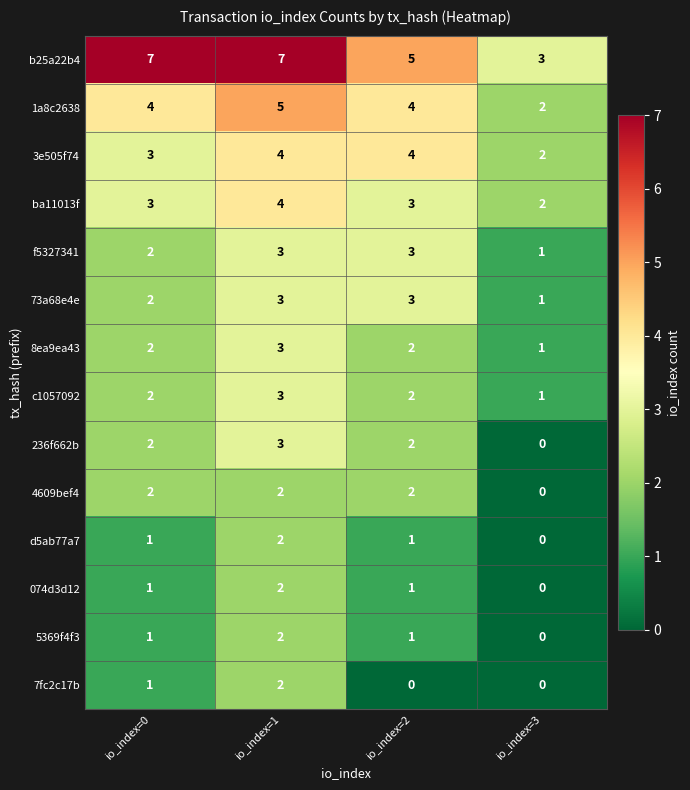

The value of 3e505f74 at io_index=3 is 3. True or false?

False